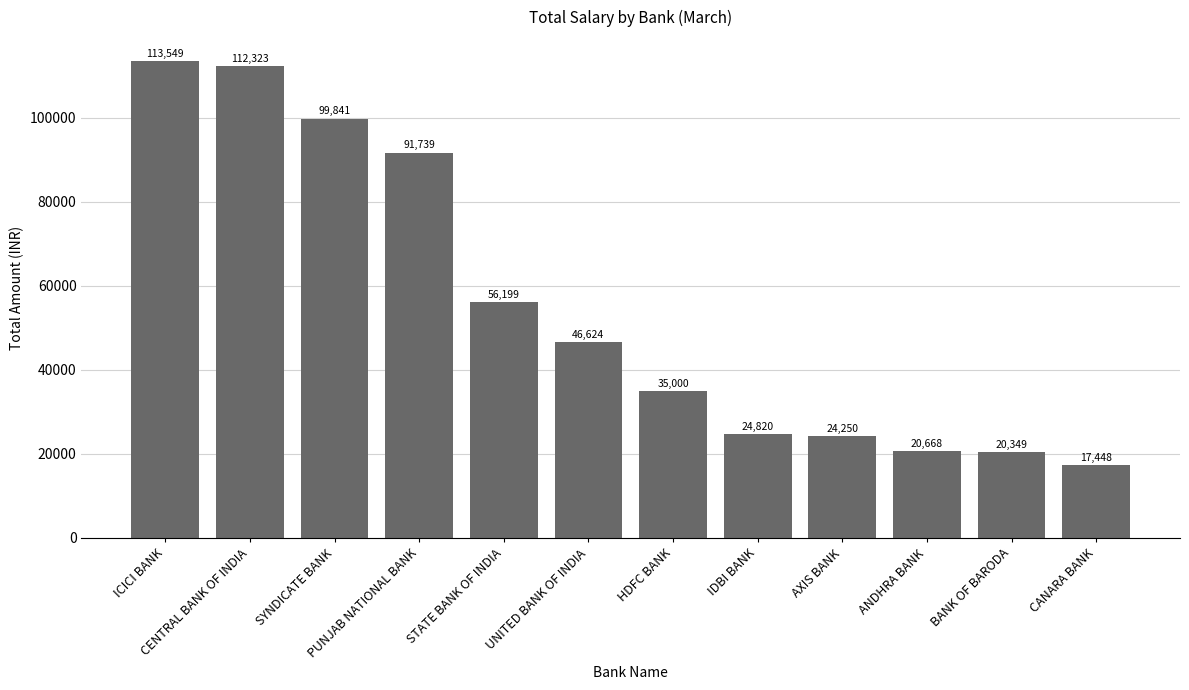

Rank the categories by value from highest to lowest.

ICICI BANK, CENTRAL BANK OF INDIA, SYNDICATE BANK, PUNJAB NATIONAL BANK, STATE BANK OF INDIA, UNITED BANK OF INDIA, HDFC BANK, IDBI BANK, AXIS BANK, ANDHRA BANK, BANK OF BARODA, CANARA BANK